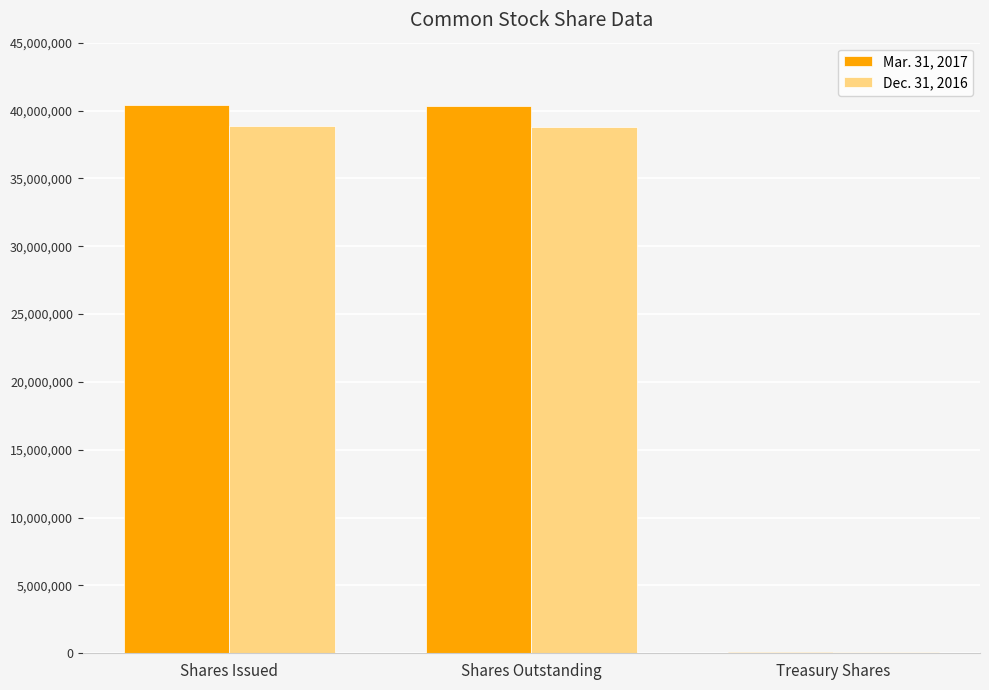

The Mar. 31, 2017 series shows 67594 at Treasury Shares. True or false?

True